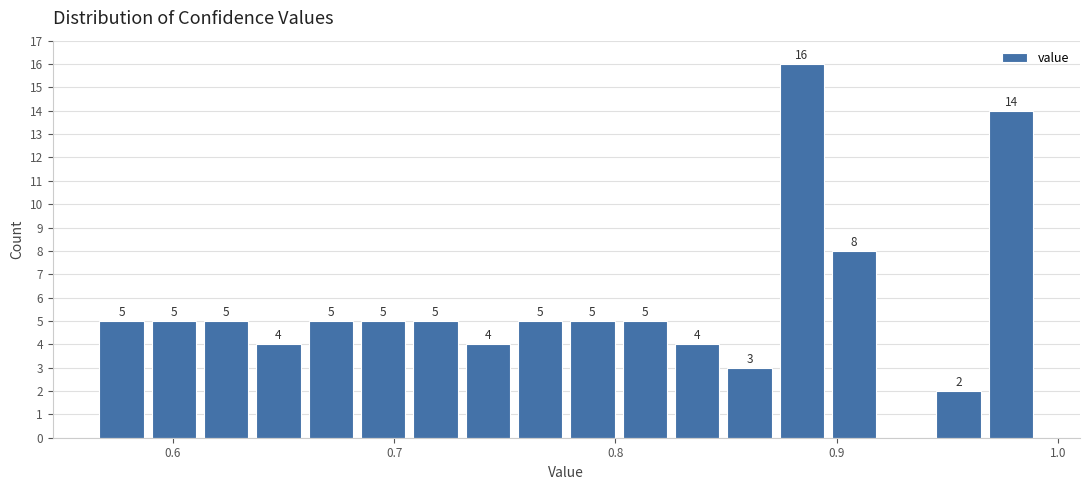

Read against the x-axis, roughly where is the centre of the tallest bar?

0.88